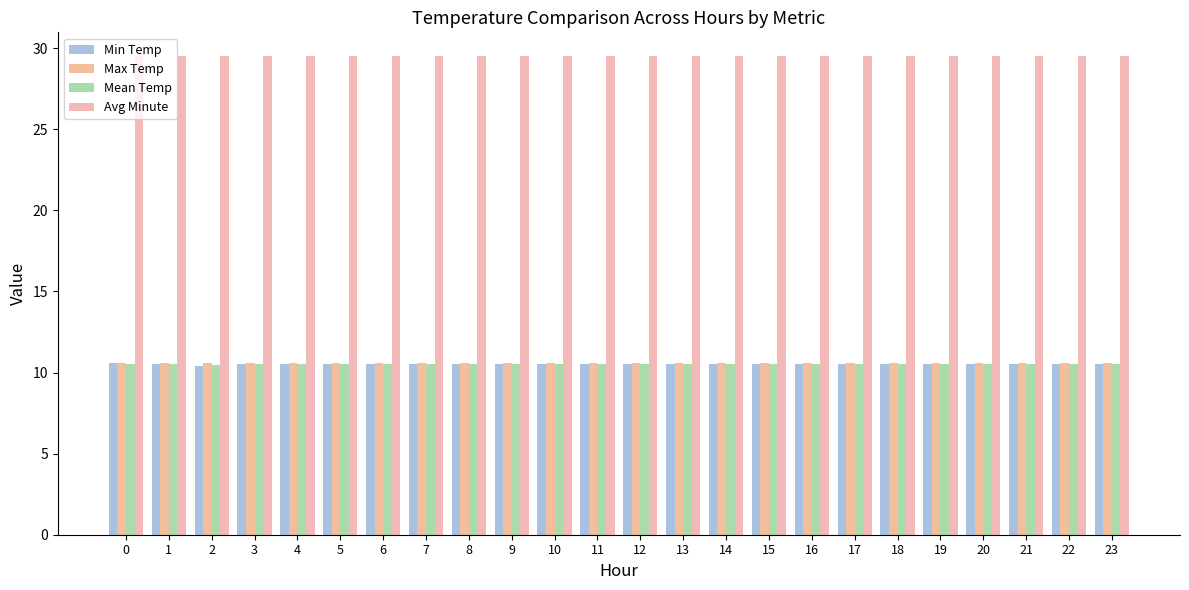

What is the difference between the highest and lowest values at 9?

19.0